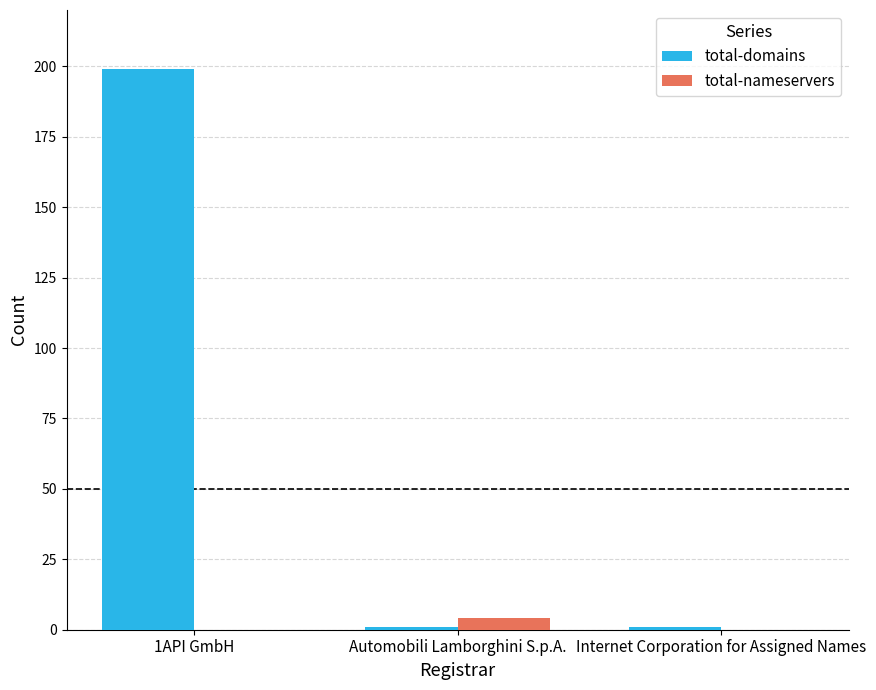

Is it true that total-domains equals 133 at 1API GmbH?

False